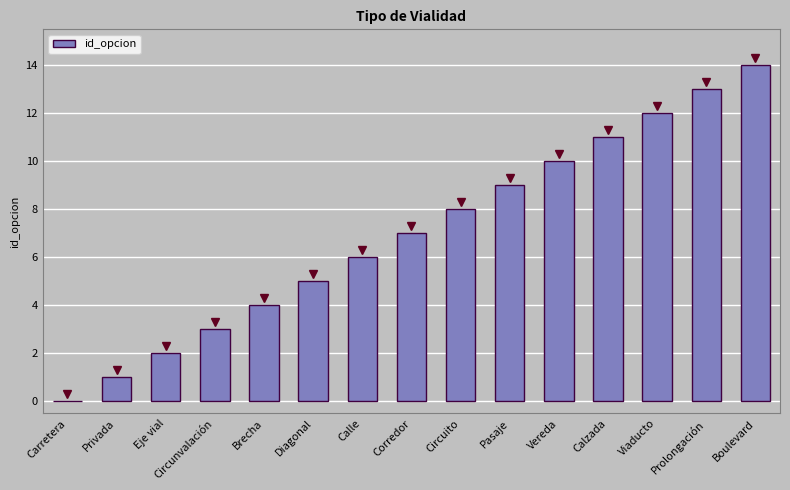

The value at Viaducto is 19. True or false?

False